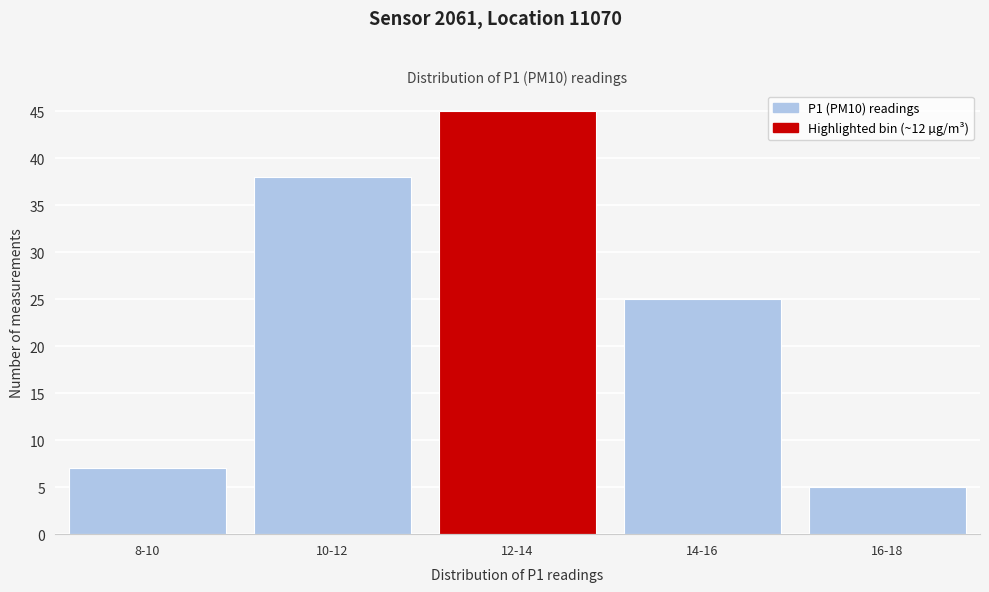

Reading left to right, what are all the values shown in this chart?

7	38	45	25	5